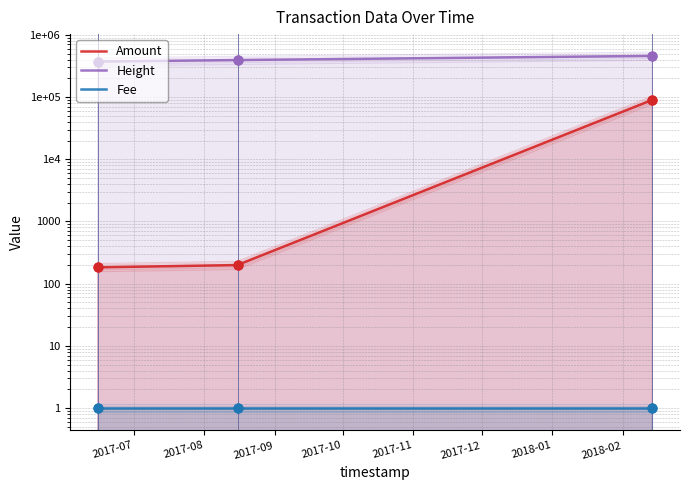

Which series contains the highest Y value?

Height